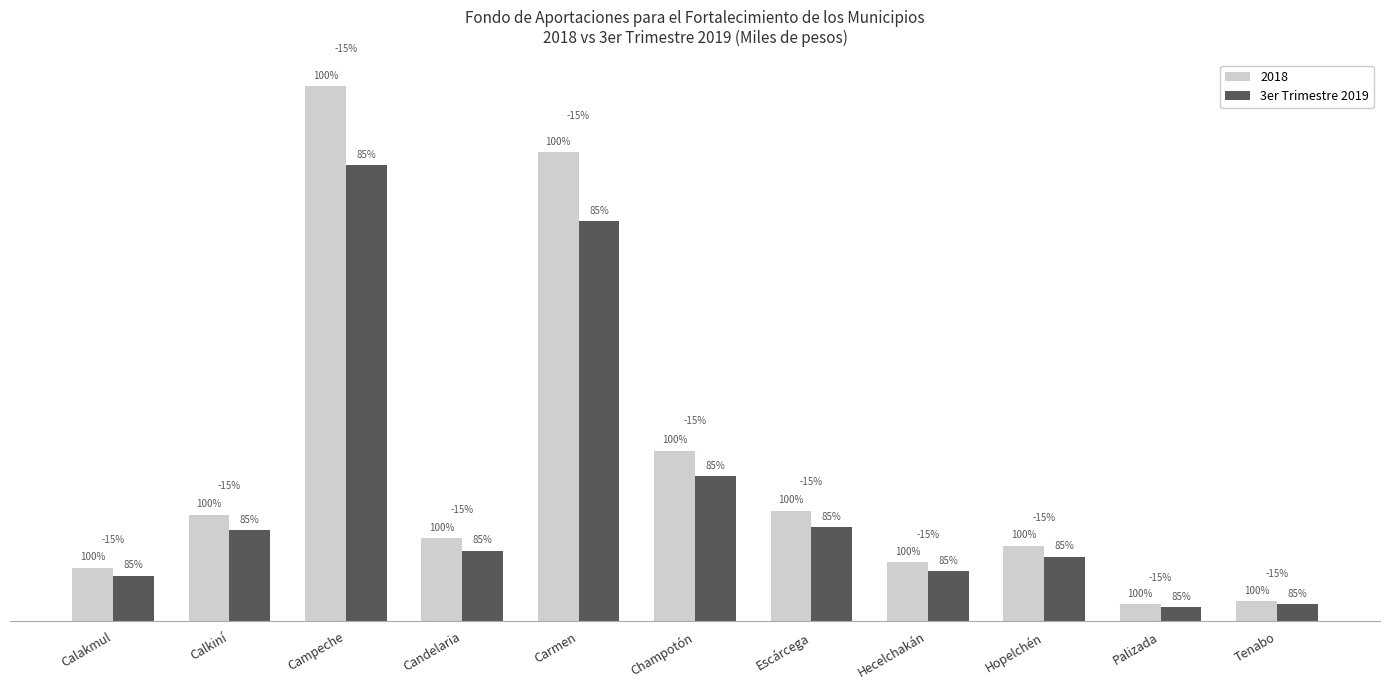

What position from the left is Palizada?

10